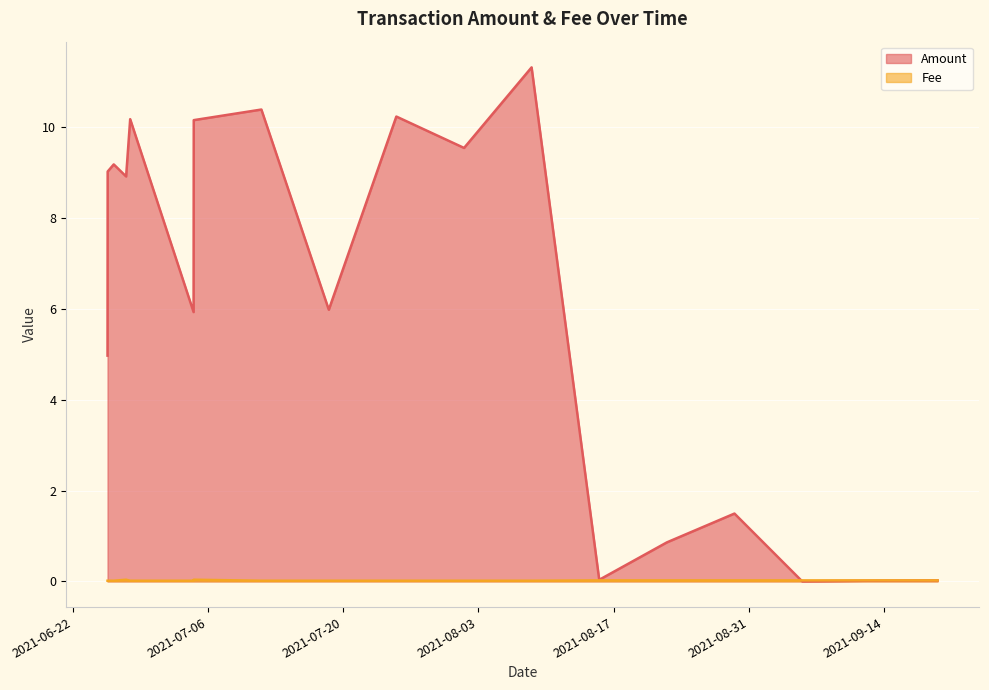

Is it true that Amount equals 10.4 at 2021-07-11?

True